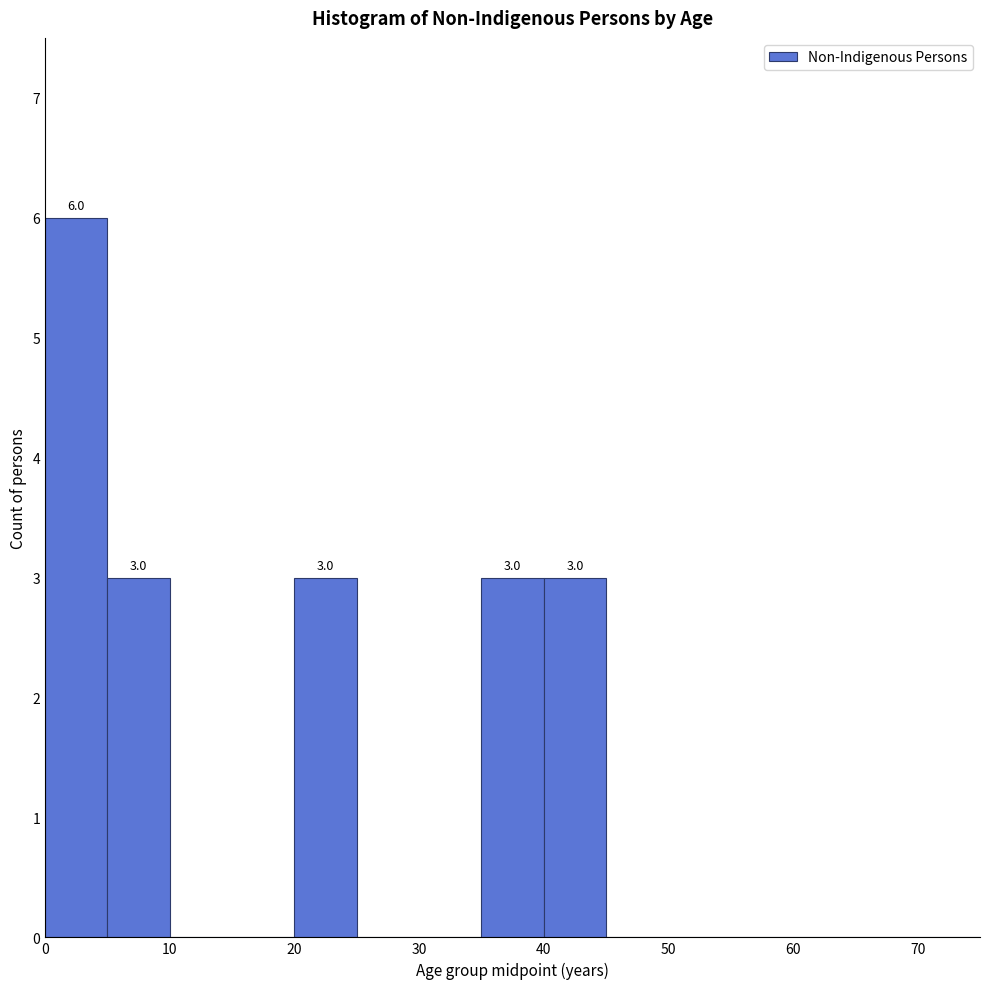

Over which range of the x-axis is the bar tallest?

0 to 5